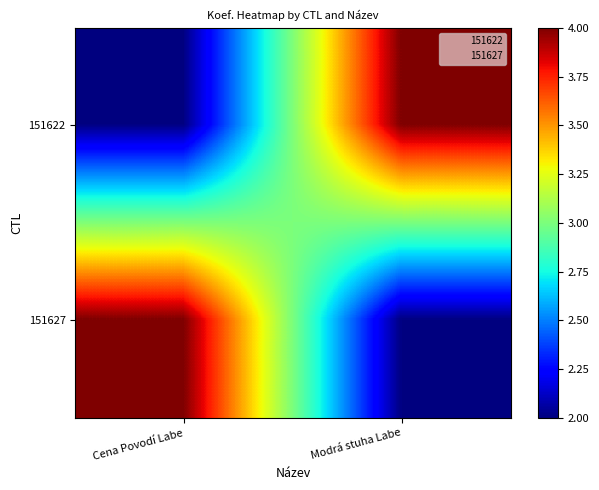

Rank the series at Modrá stuha Labe from highest to lowest value.

151622, 151627